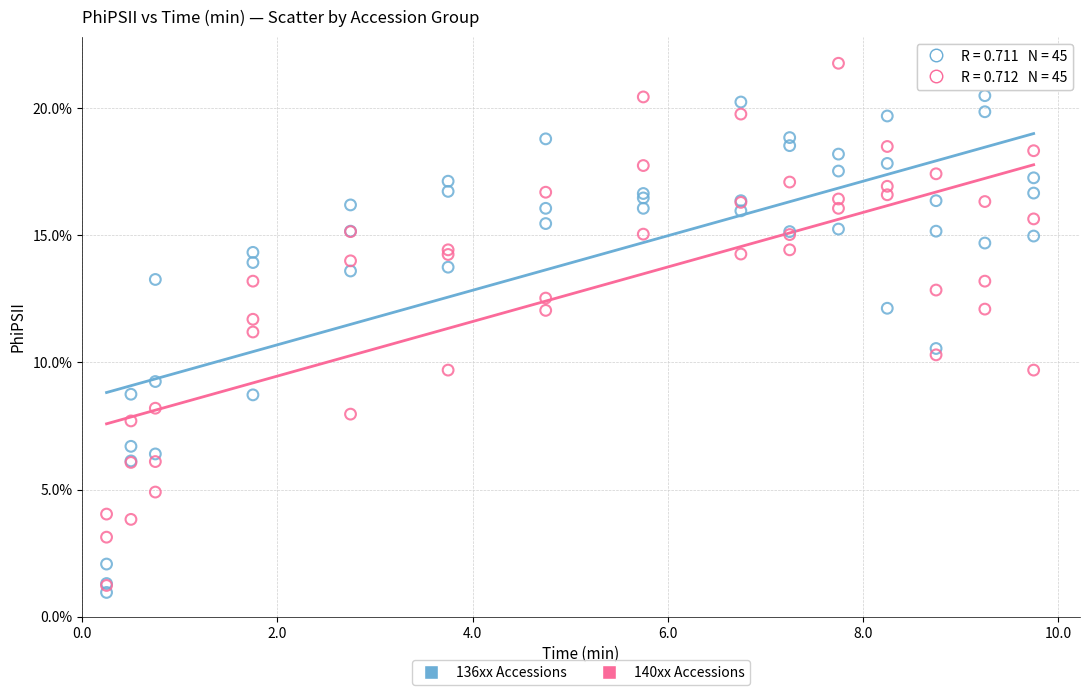

What are all the series names shown in the legend?

136xx Accessions, 140xx Accessions